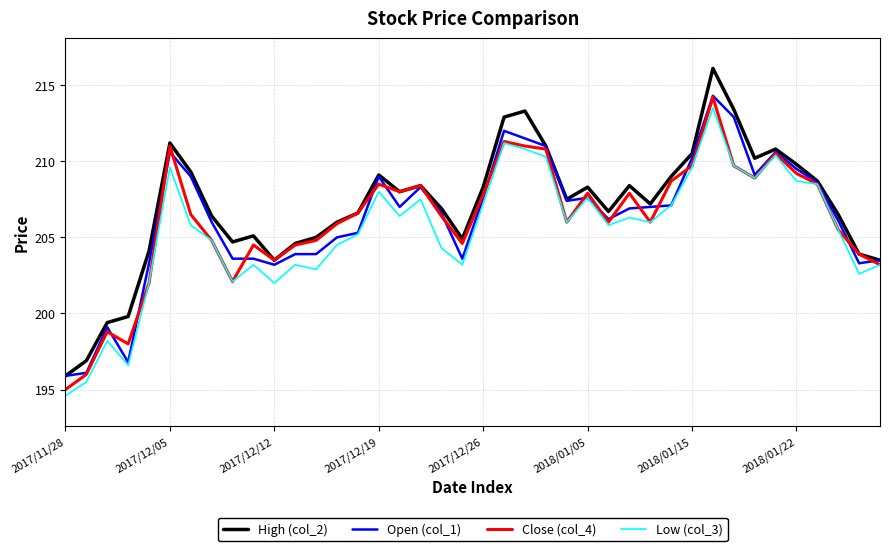

What is the maximum value shown in the chart?

216.1